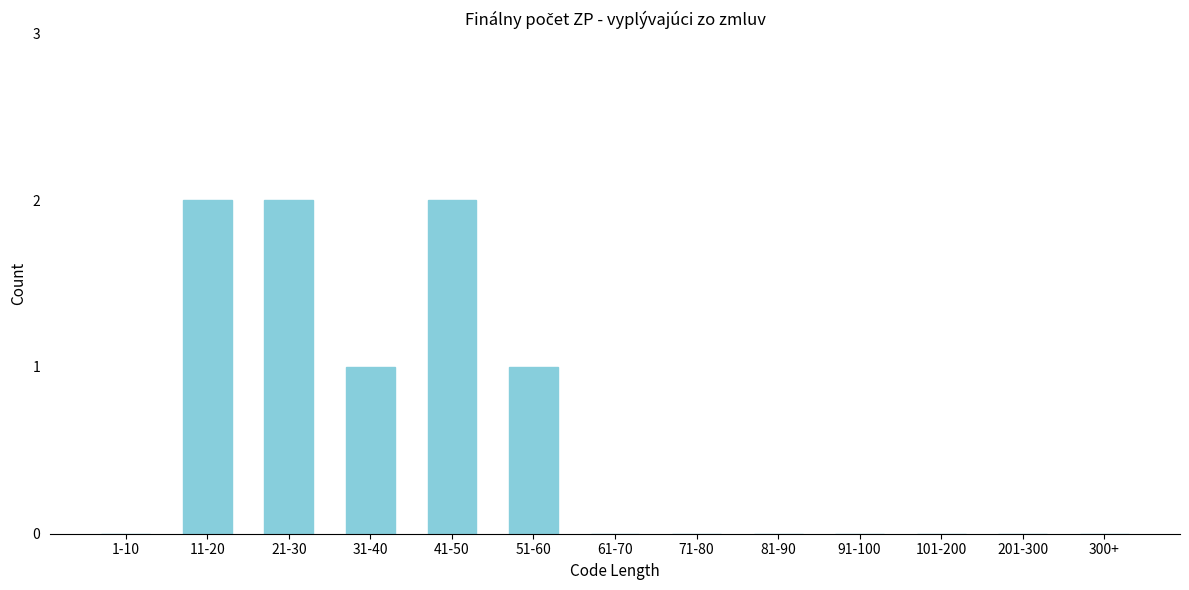

Reading right to left, extract all data points from this chart.

300+=0	201-300=0	101-200=0	91-100=0	81-90=0	71-80=0	61-70=0	51-60=1	41-50=2	31-40=1	21-30=2	11-20=2	1-10=0